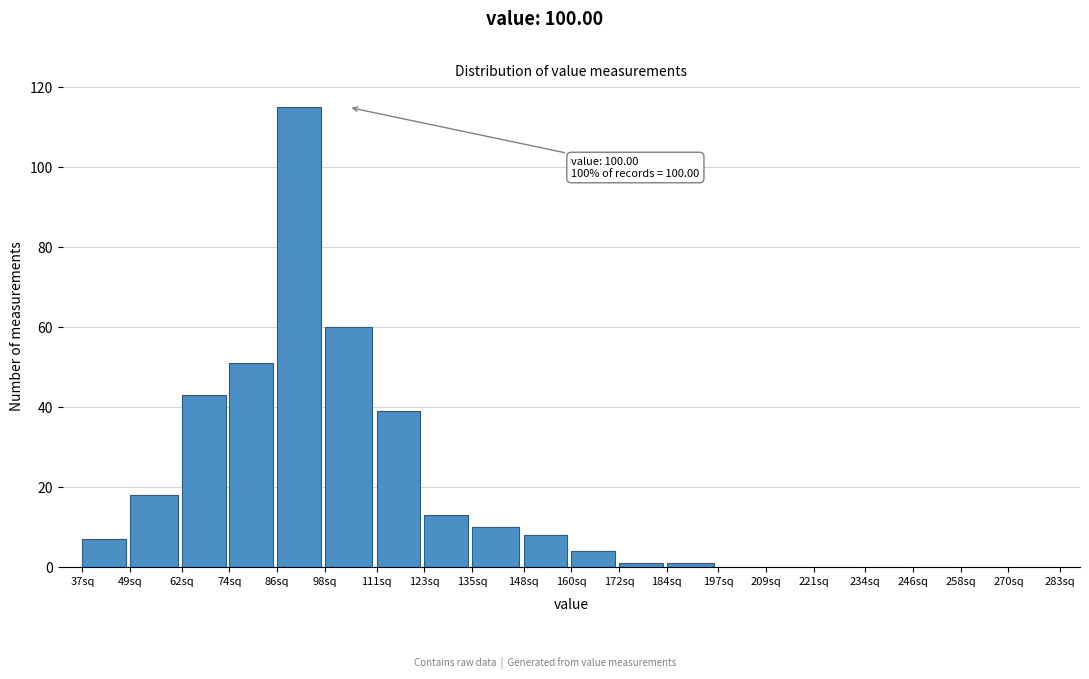

Reading left to right, extract all data points from this chart.

37sq=7	49sq=18	62sq=43	74sq=51	86sq=115	98sq=60	111sq=39	123sq=13	135sq=10	148sq=8	160sq=4	172sq=1	184sq=1	197sq=0	209sq=0	221sq=0	234sq=0	246sq=0	258sq=0	270sq=0